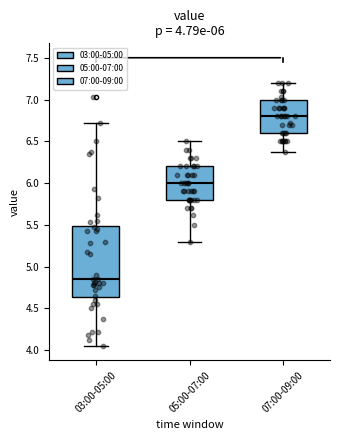

Which box's median line is the highest?

07:00-09:00